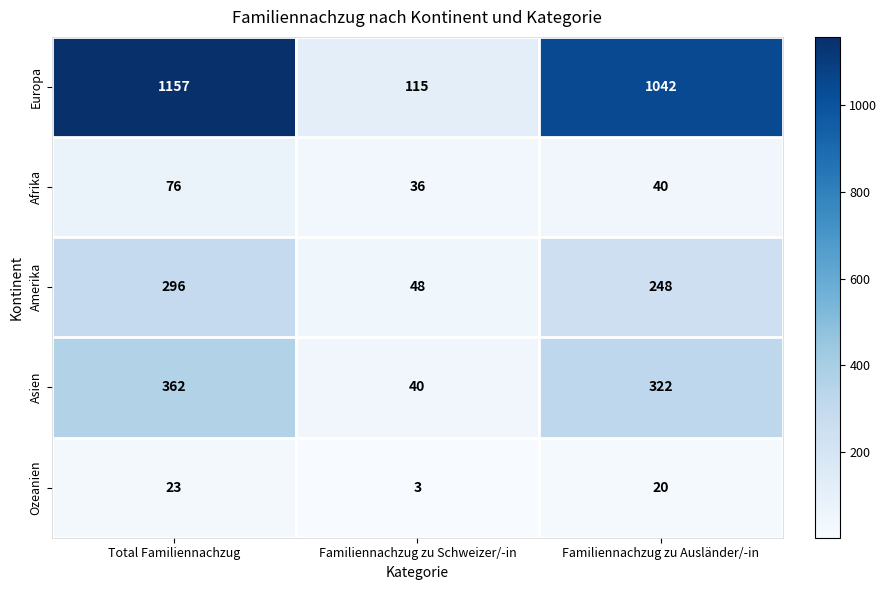

Where does the Amerika series first go above 248?

Total Familiennachzug